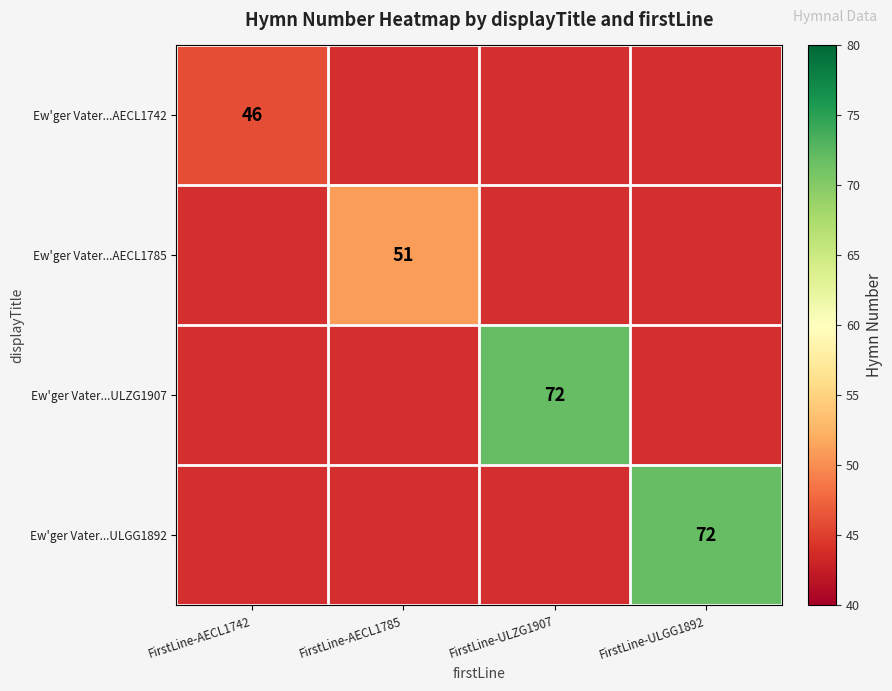

Is it true that Ew'ger Vater...AECL1742 equals 46 at FirstLine-AECL1742?

True